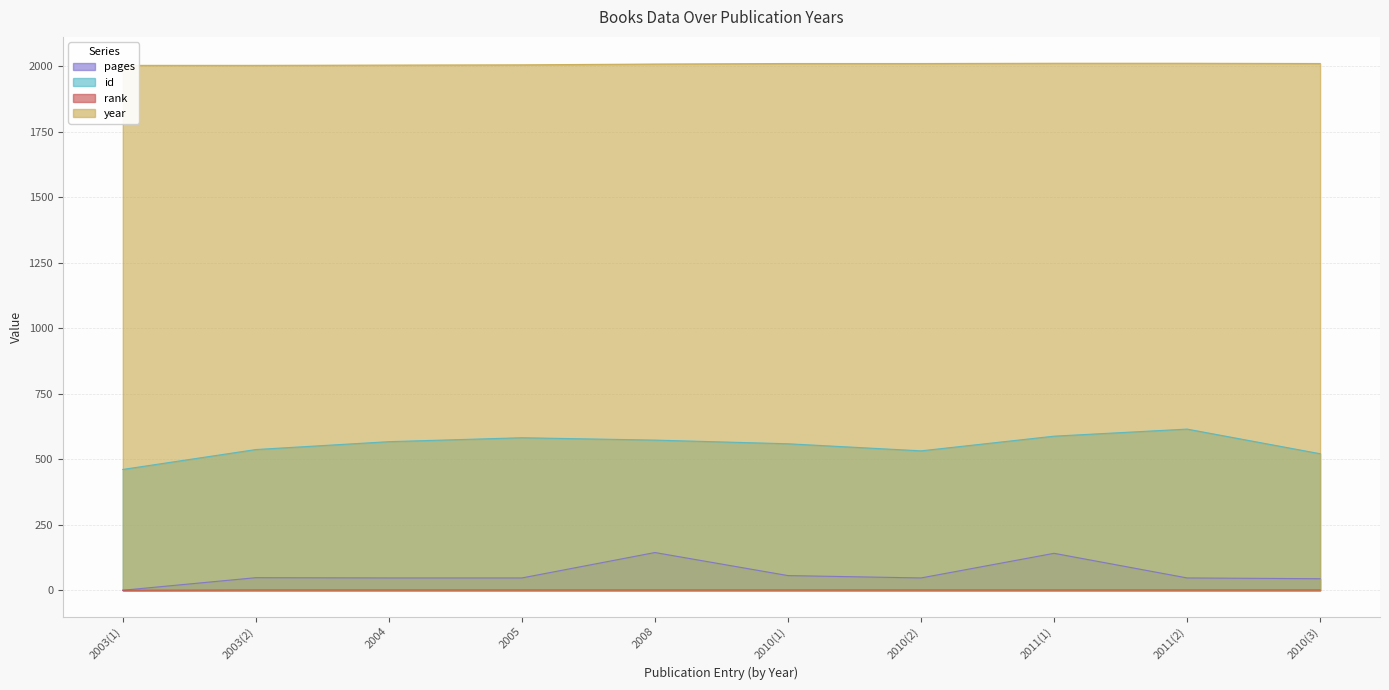

How many categories are shown in the chart?

10